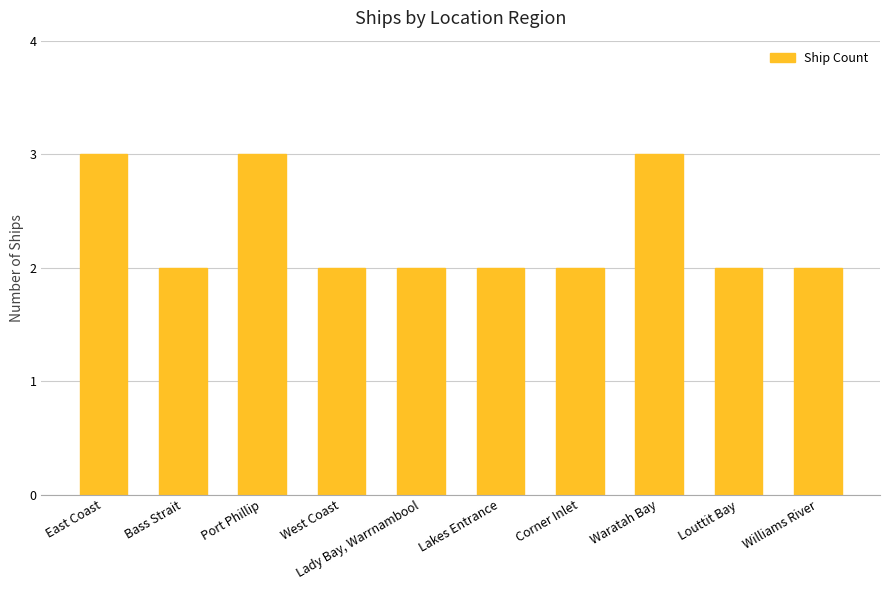

Are the bars horizontal?

No